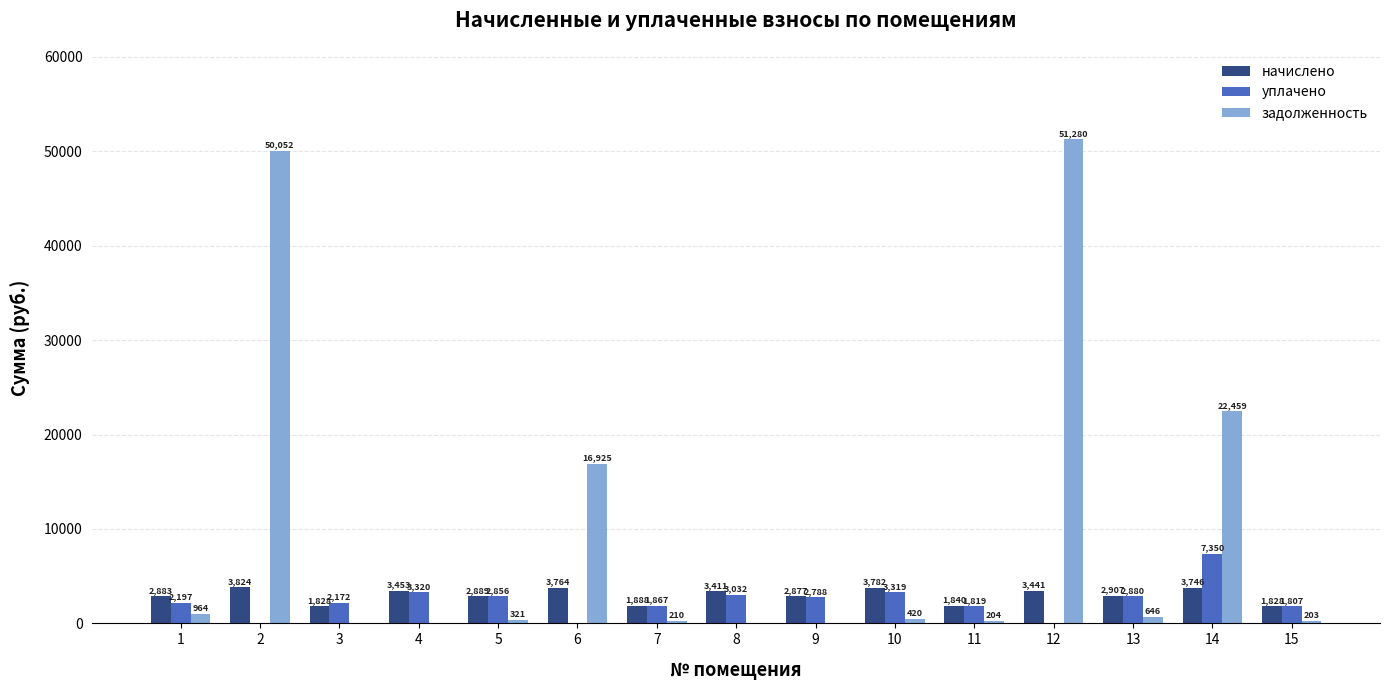

The начислено series shows 3824.2 at 2. True or false?

True